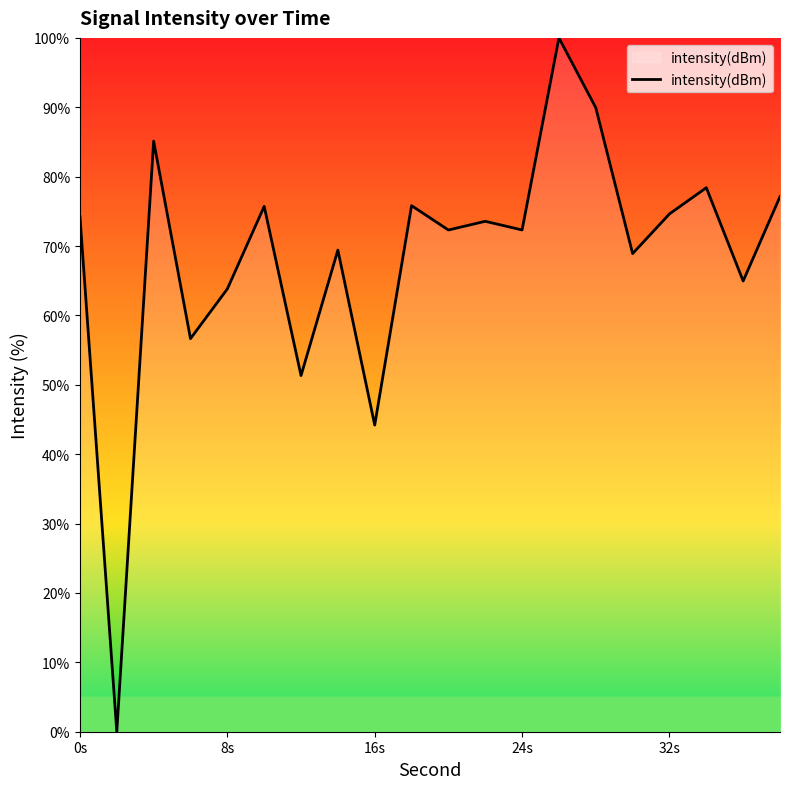

What is the greatest value displayed?

100.0